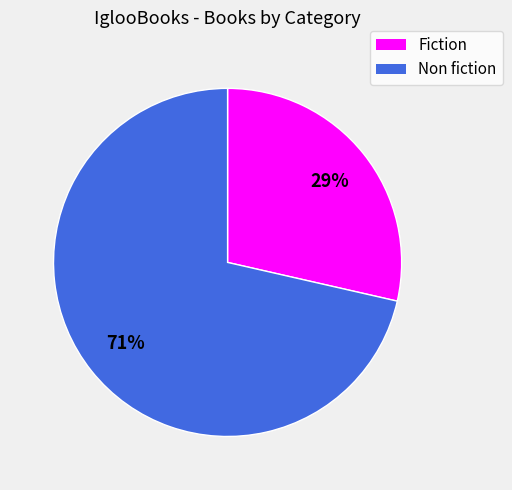

Which category accounts for the majority?

Non fiction